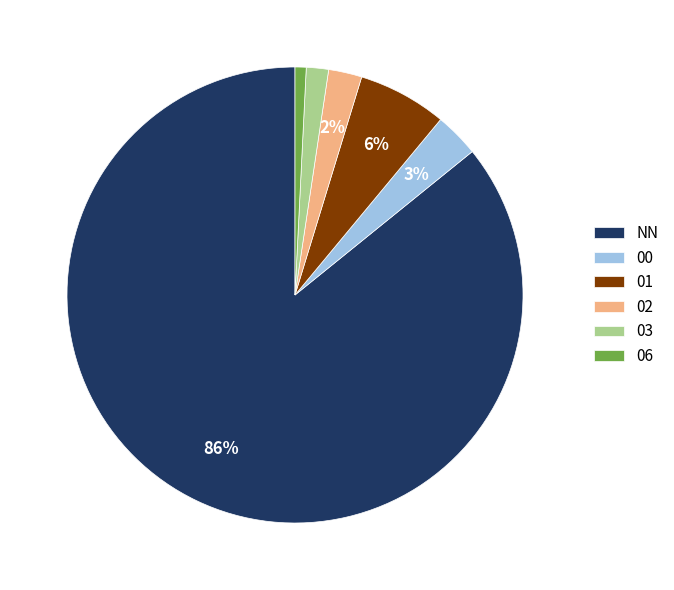

True or false: 01 accounts for 17% of the total.

False